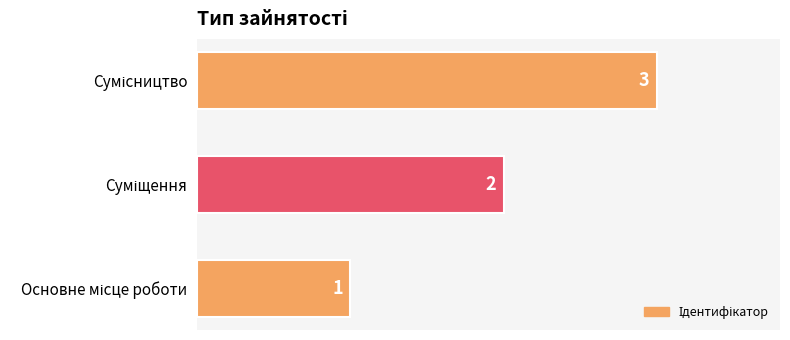

Count the values in the range 1 to 3.

3